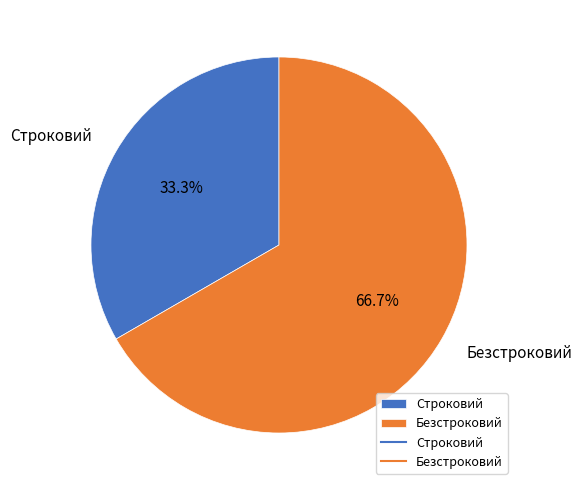

Is it true that Строковий is 33% of the pie?

True